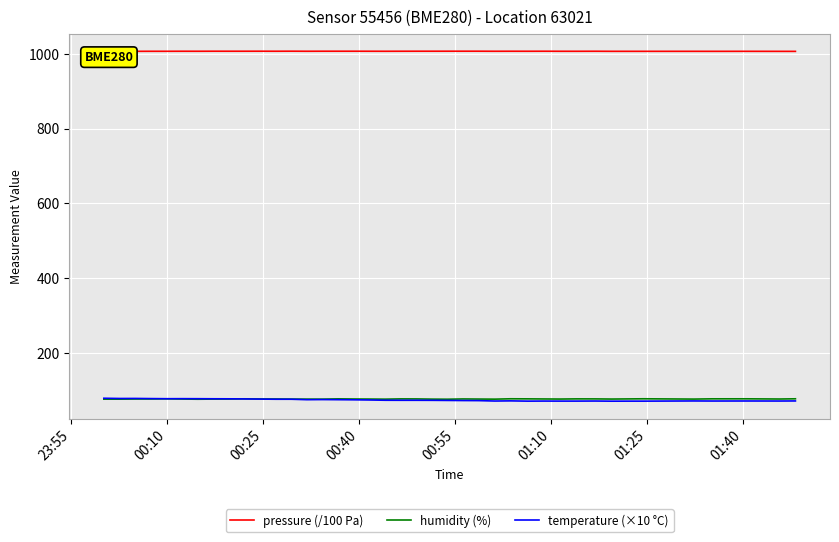

What is the minimum value for humidity (%)?

75.1